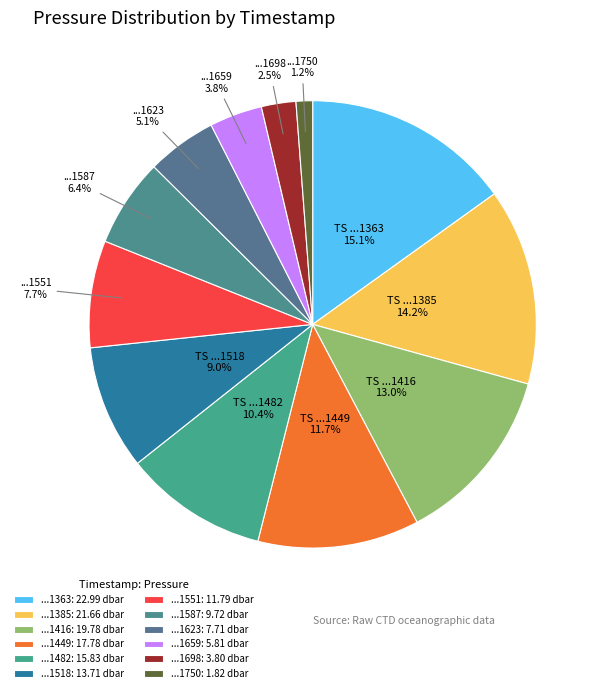

How many slices are in this pie chart?

12